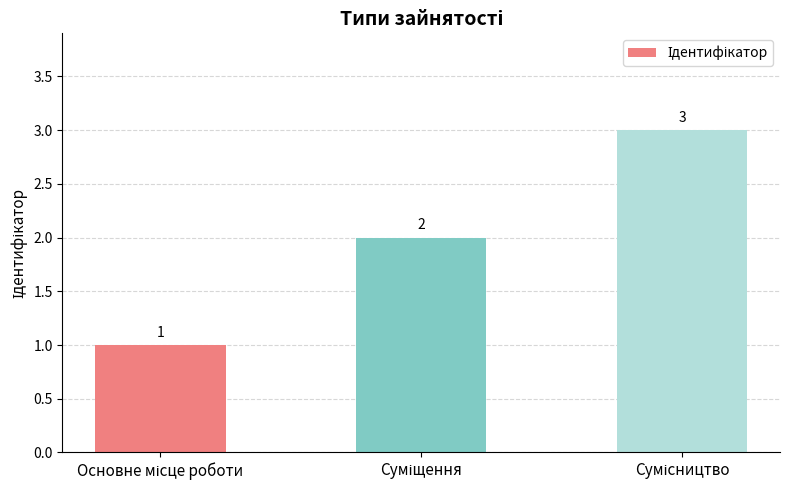

Count the values in the range 1 to 3.

3